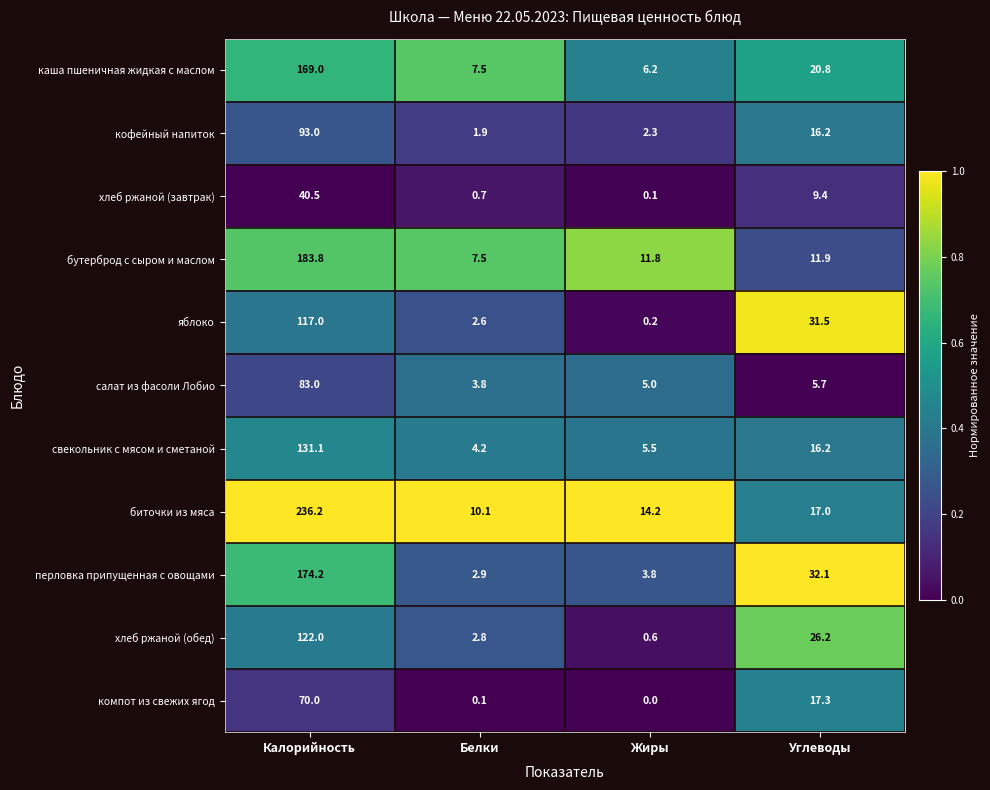

Which series has the largest range (max minus min)?

биточки из мяса